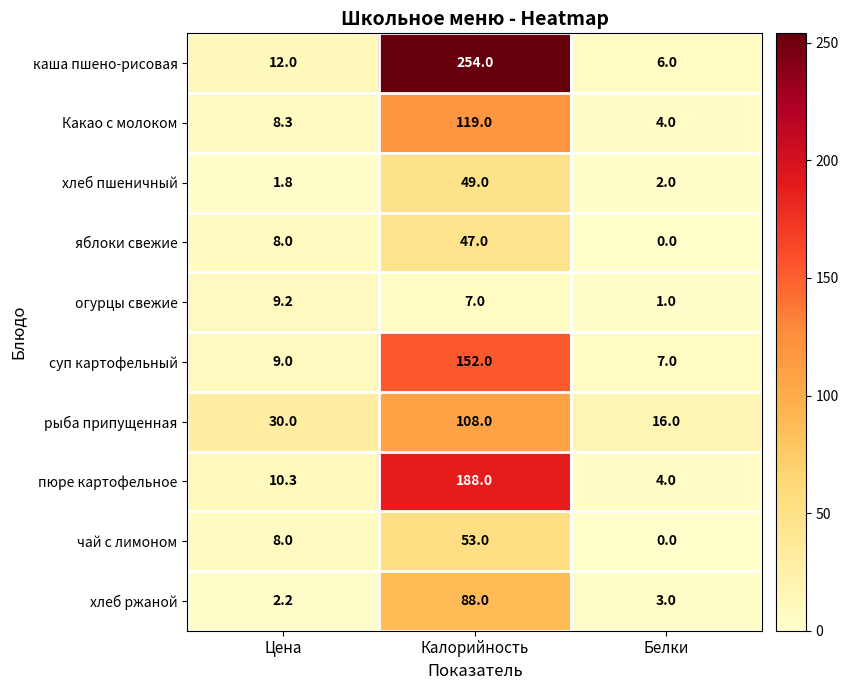

Count the number of categories in the chart.

3